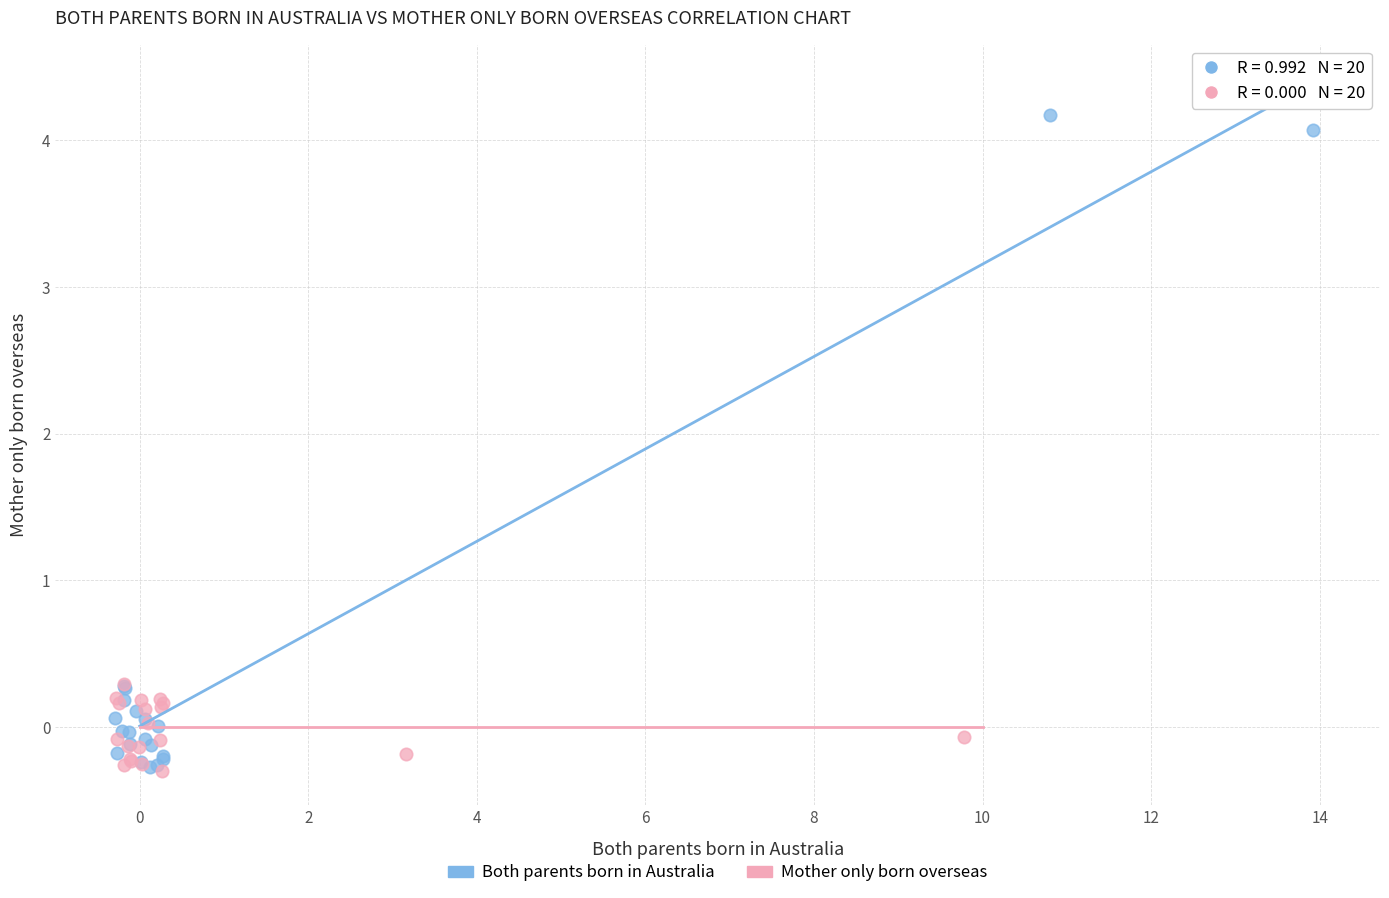

Which series has the largest Y range (max minus min)?

Both parents born in Australia